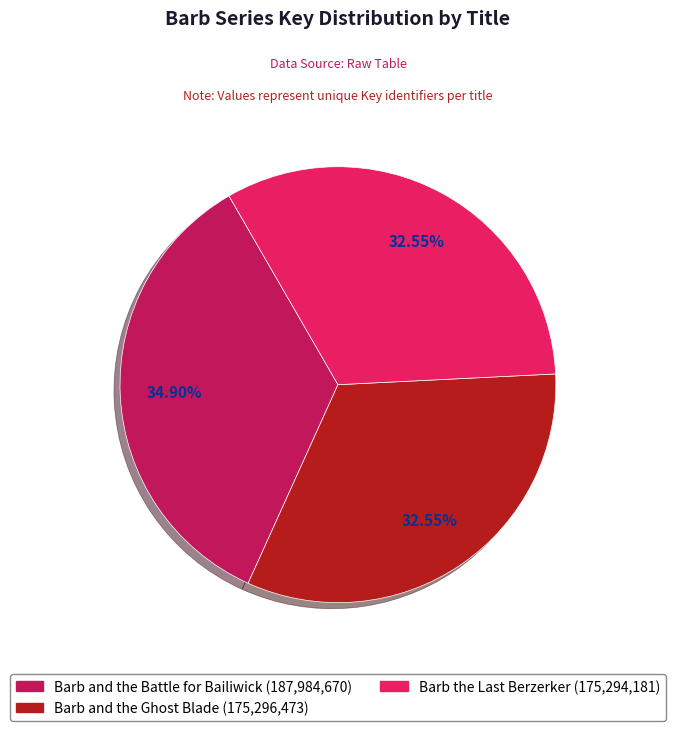

Count the number of slices in the pie.

3